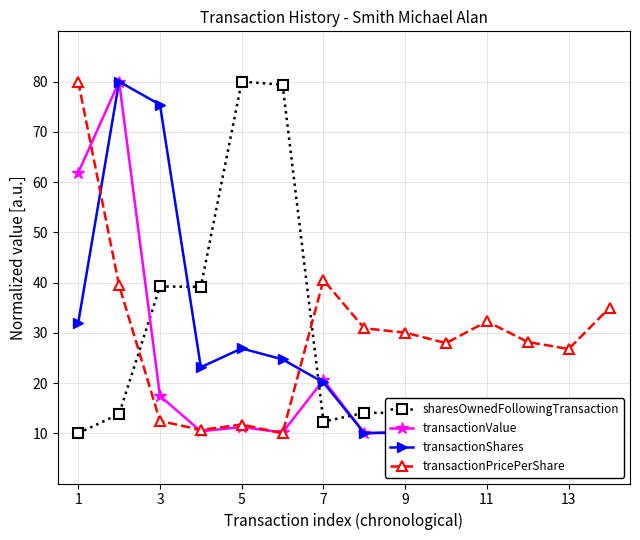

True or false: sharesOwnedFollowingTransaction has more than 0 interior local peaks.

True